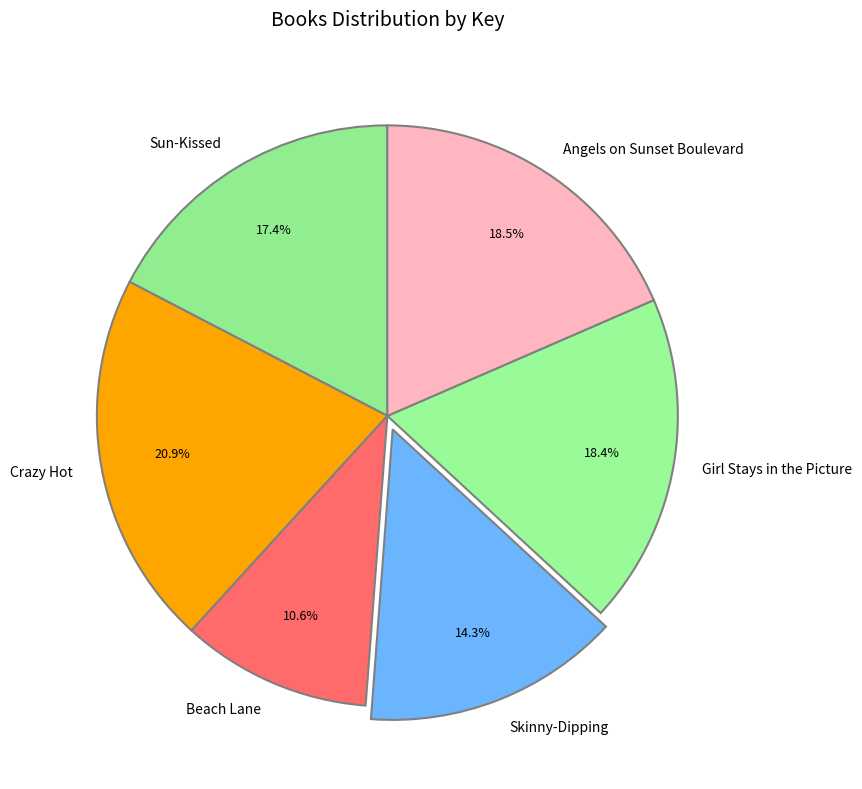

How many segments does this pie chart have?

6